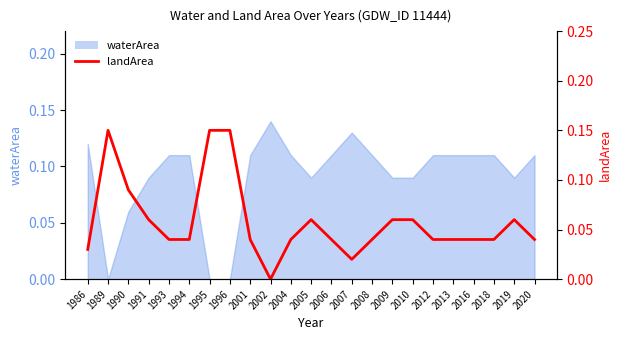

List the labels in order of value, largest first.

1989, 1995, 1996, 1990, 1991, 2005, 2009, 2010, 2019, 1993, 1994, 2001, 2004, 2006, 2008, 2012, 2013, 2016, 2018, 2020, 1986, 2007, 2002